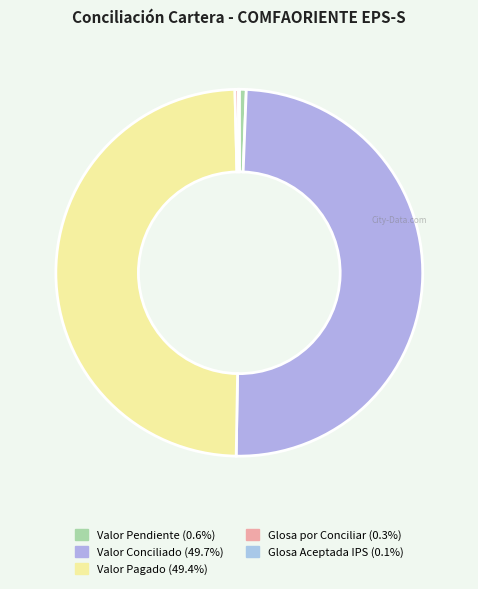

Is the sum of Glosa por Conciliar and Valor Pendiente greater than half?

No